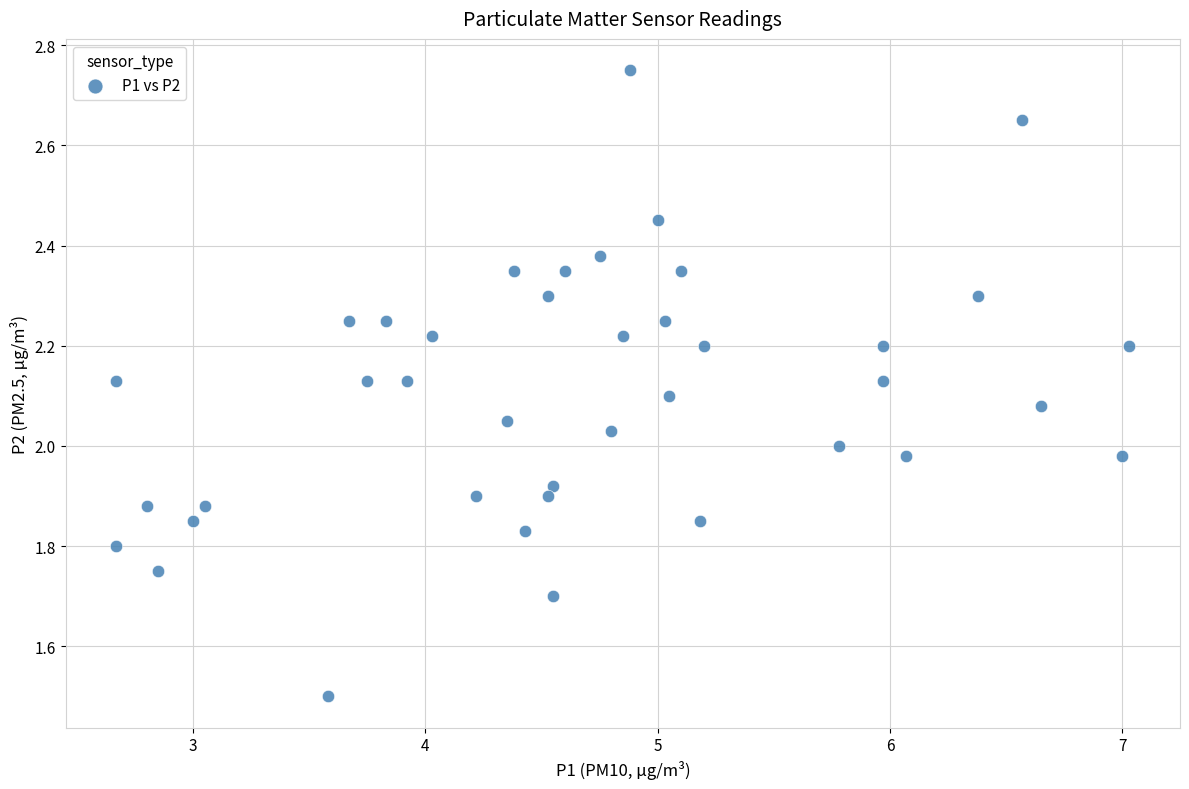

What is the range of X values (max minus min)?

4.4